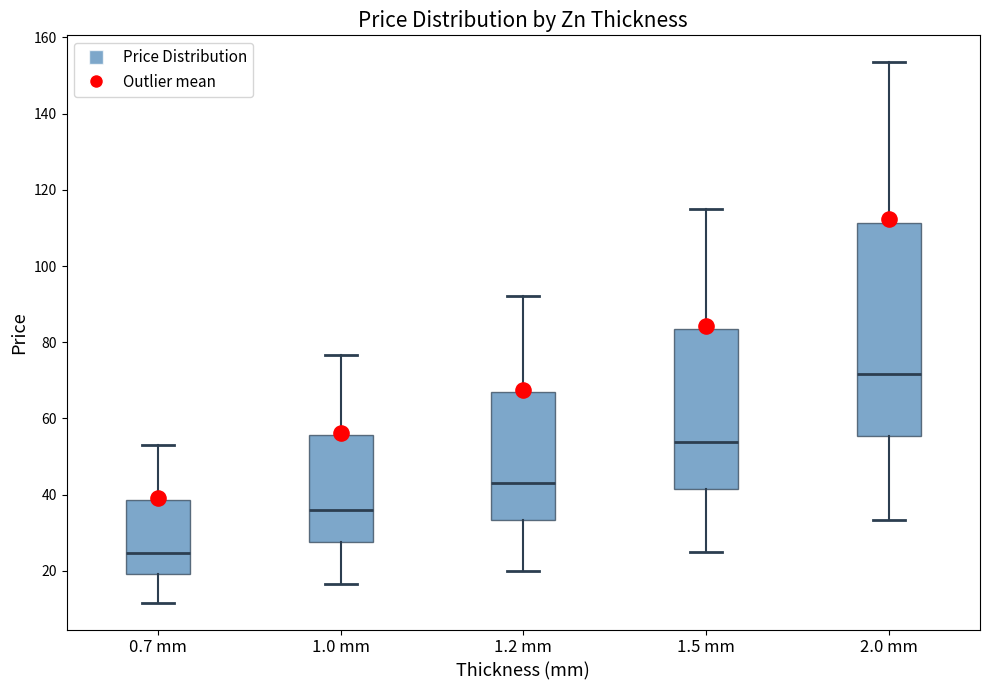

Where does the lower whisker of the box for 1.5 mm end on the y-axis? The values are not printed on the chart, so give them approximately, as read against the axis.

26